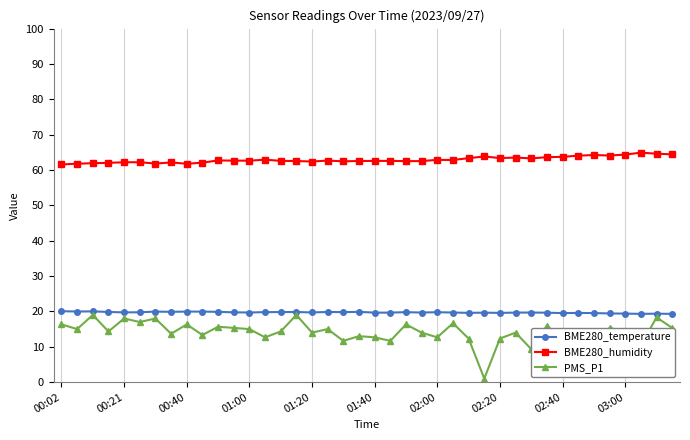

What is the average value of the BME280_temperature series?

19.7